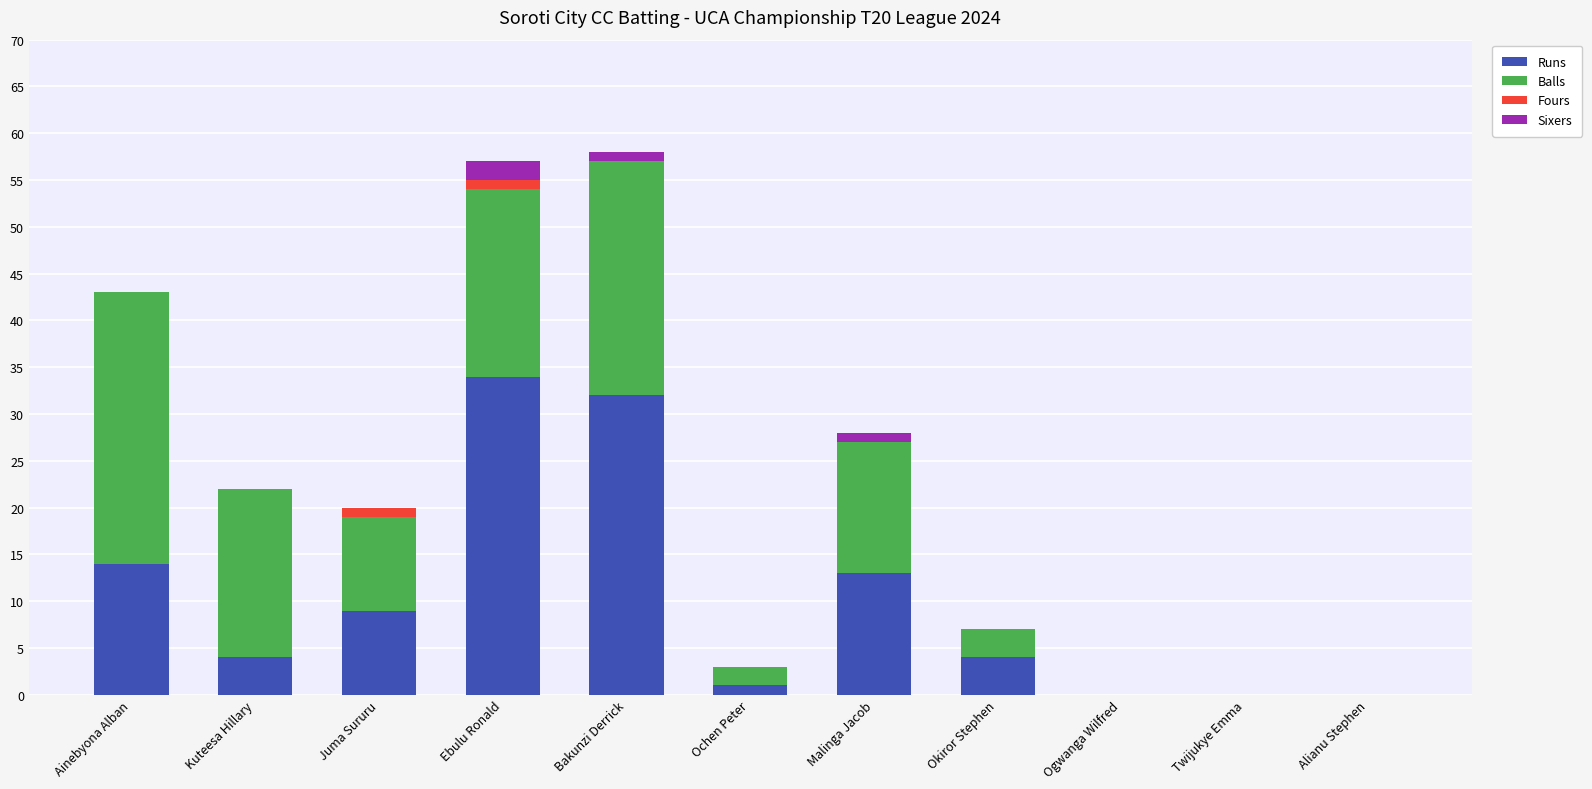

Where does the Runs series first go above 4?

Ainebyona Alban